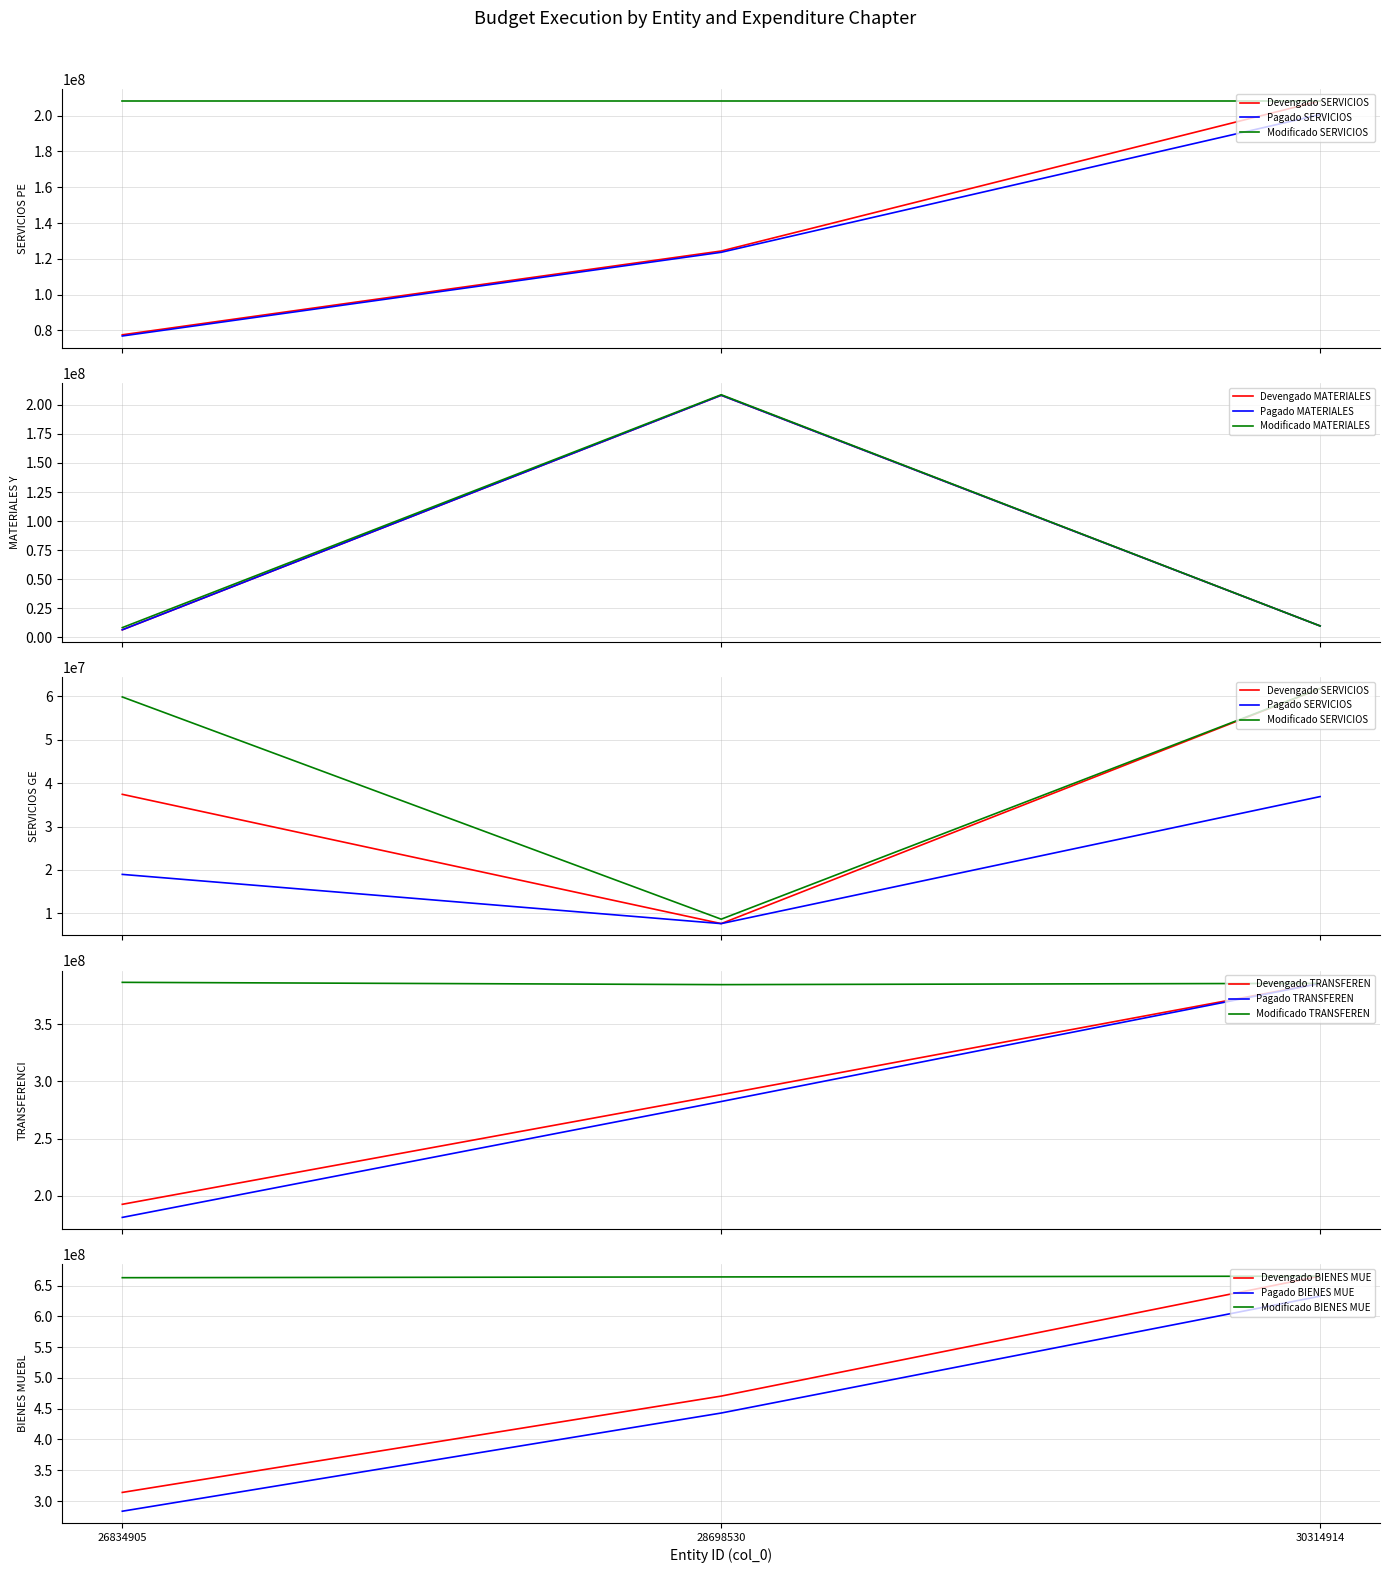

What is the value of the SERVICIOS GENERALES - Devengado point at the 3rd from the left?

61745767